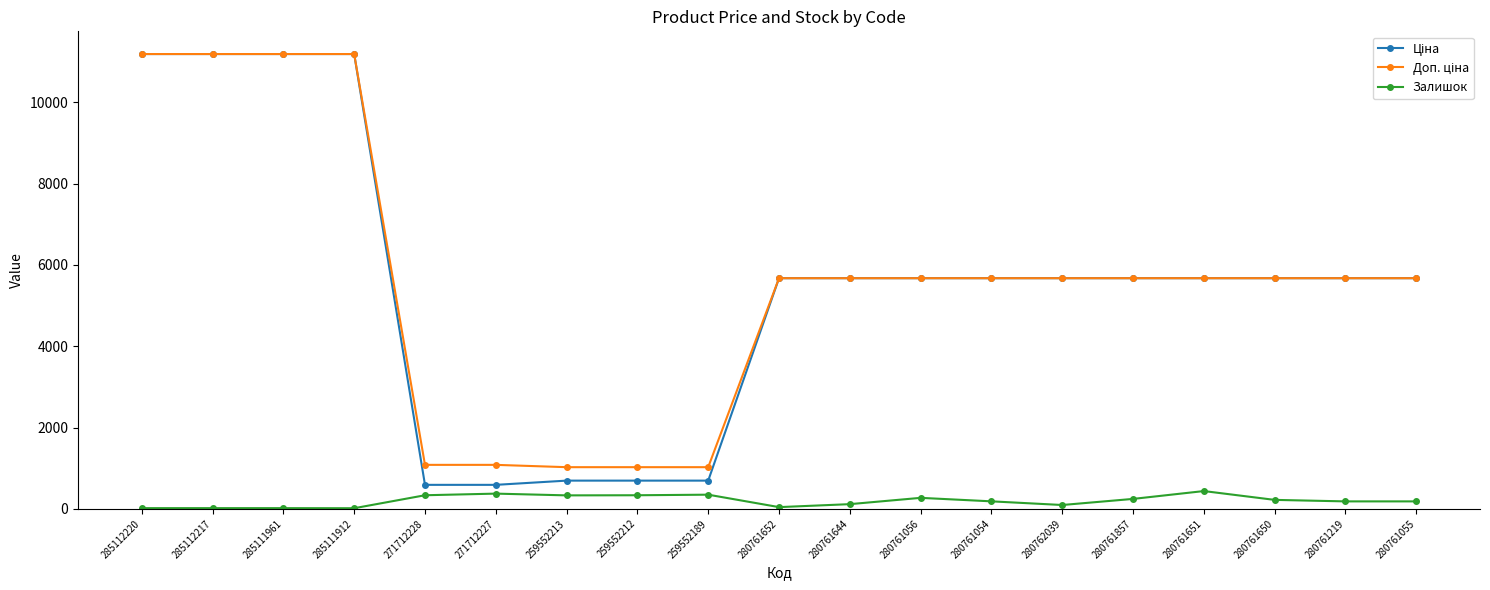

What is the maximum value shown in the chart?

11188.2